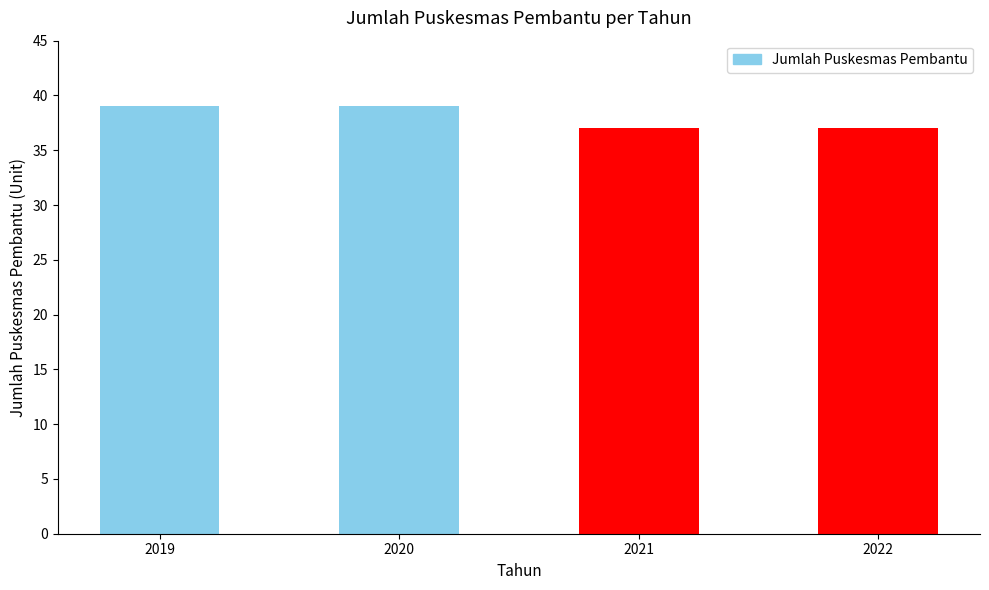

True or false: the data shows 51 at 2019.

False